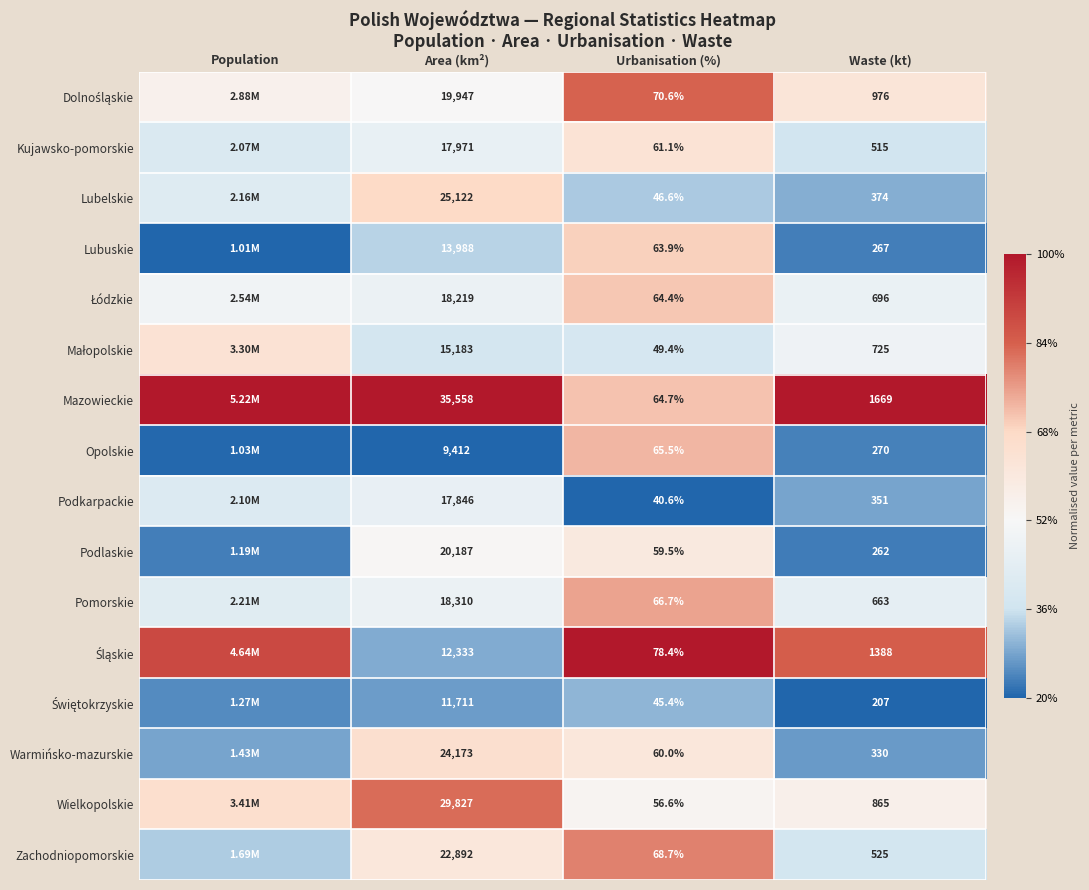

Which series changed the most between Area (km²) and Urbanisation (%)?

Mazowieckie